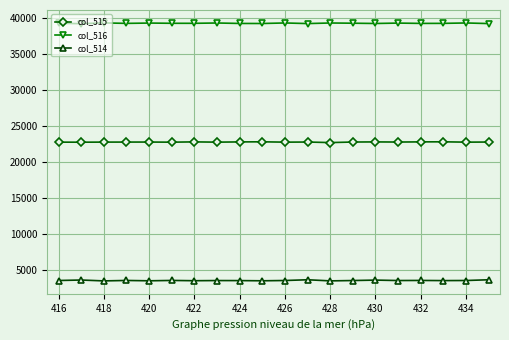

What are all the series names shown in the legend?

col_515, col_516, col_514